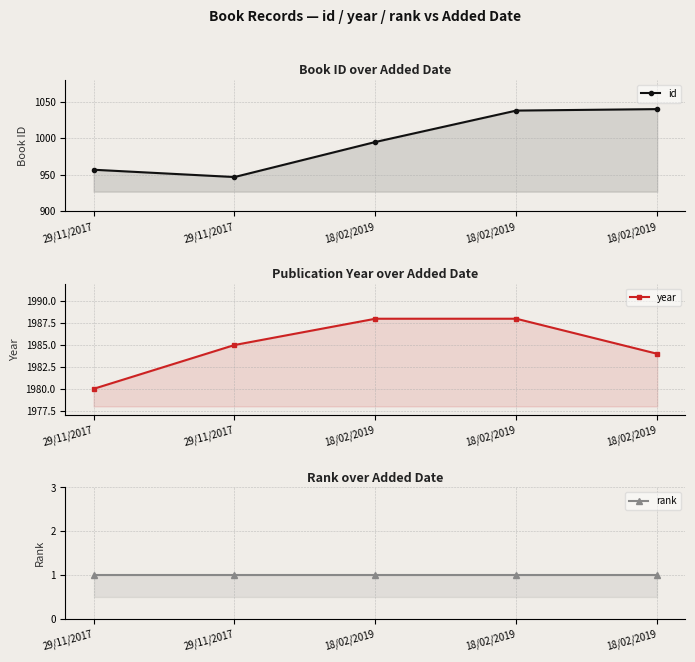

The value of rank at 18/02/2019 is 1. True or false?

False